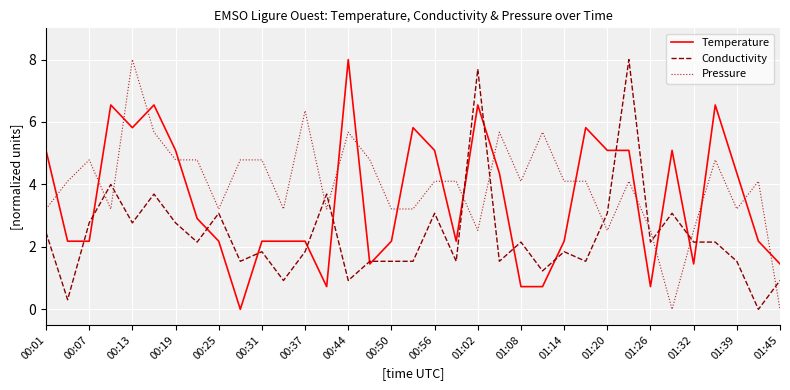

Which series ends up on top after the final intersection of Conductivity and Temperature?

Temperature